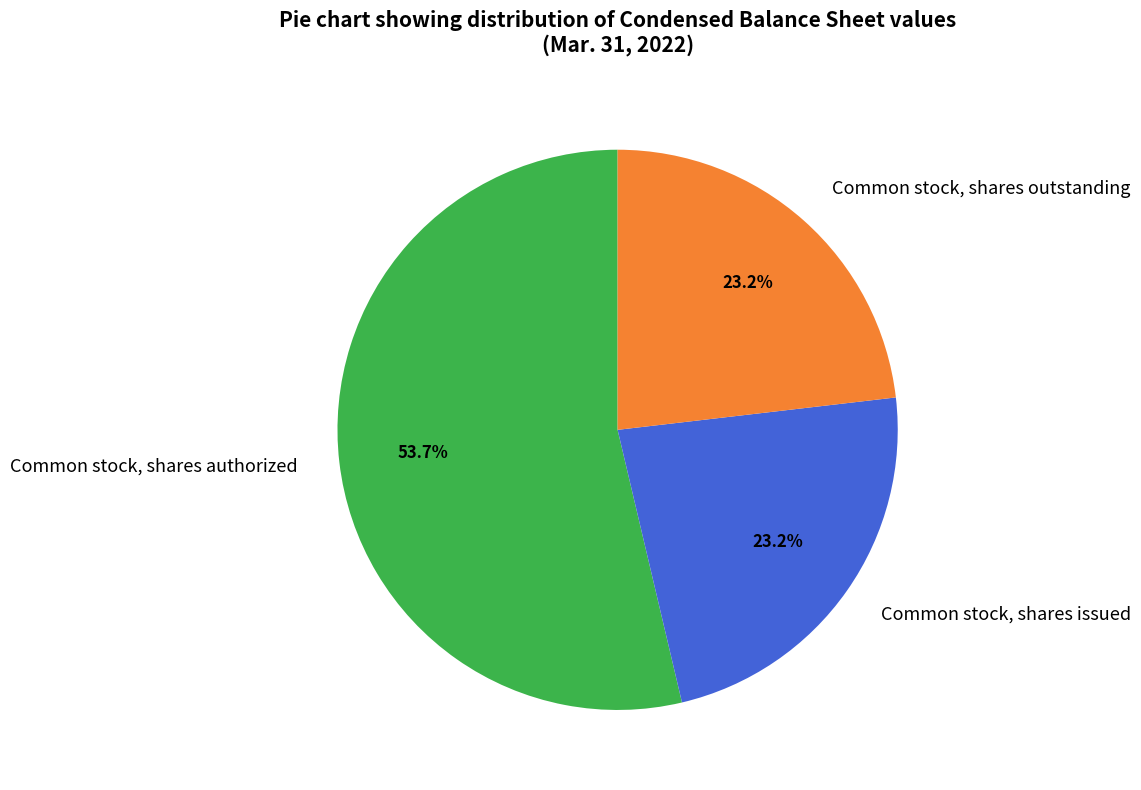

Count the number of slices in the pie.

3